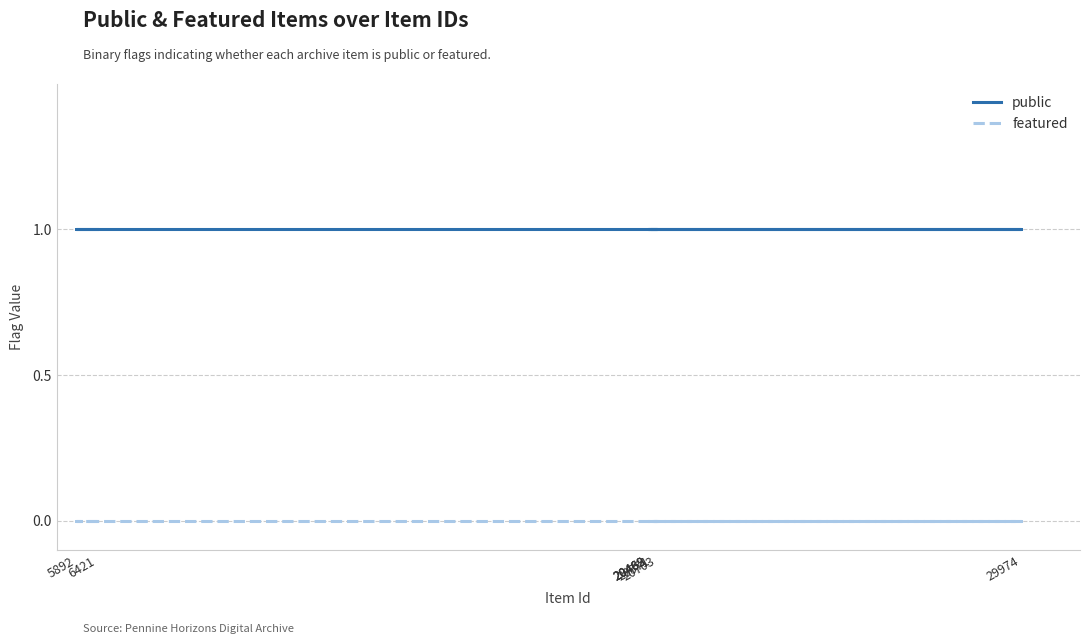

True or false: featured and public intersect in this chart.

False